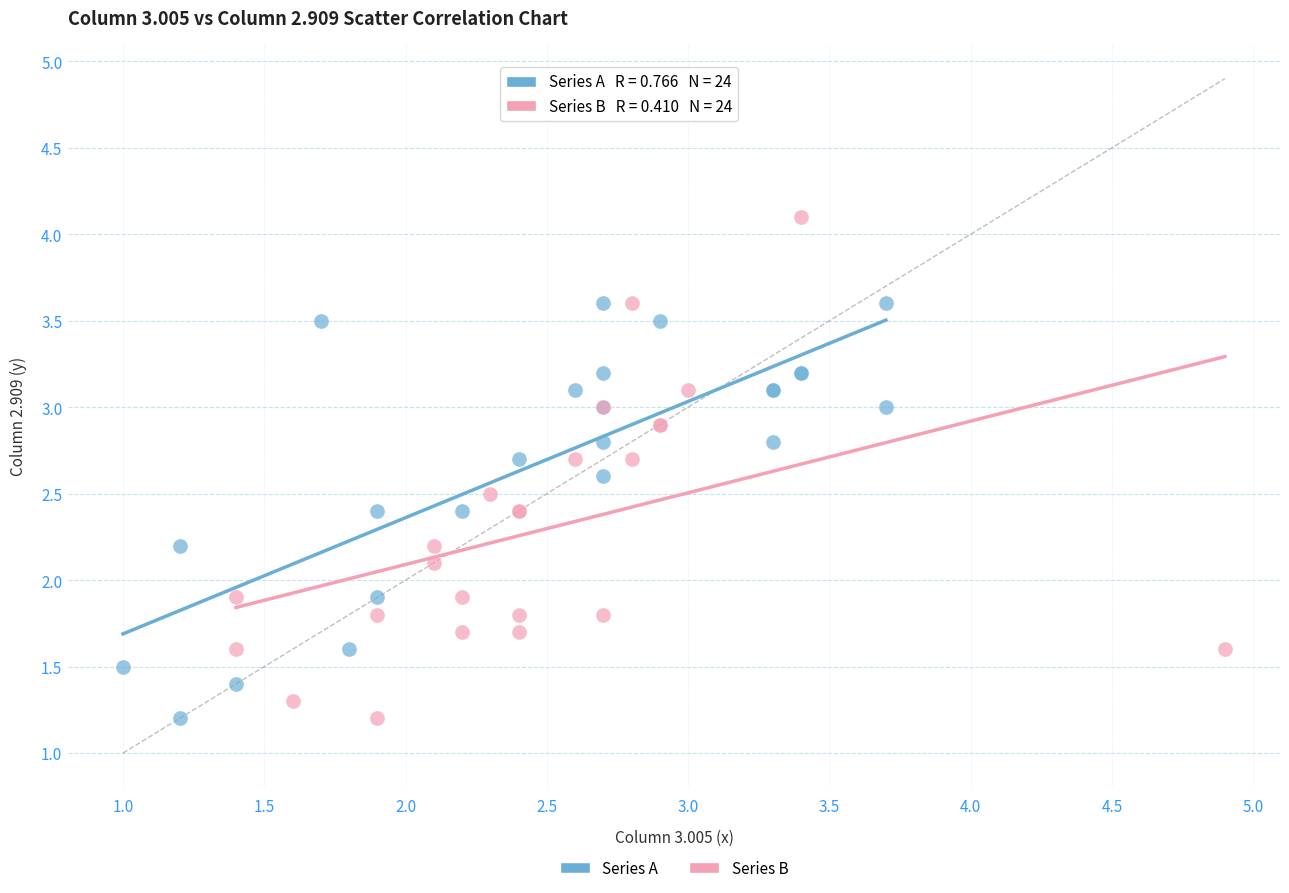

Which series contains the highest Y value?

Series B